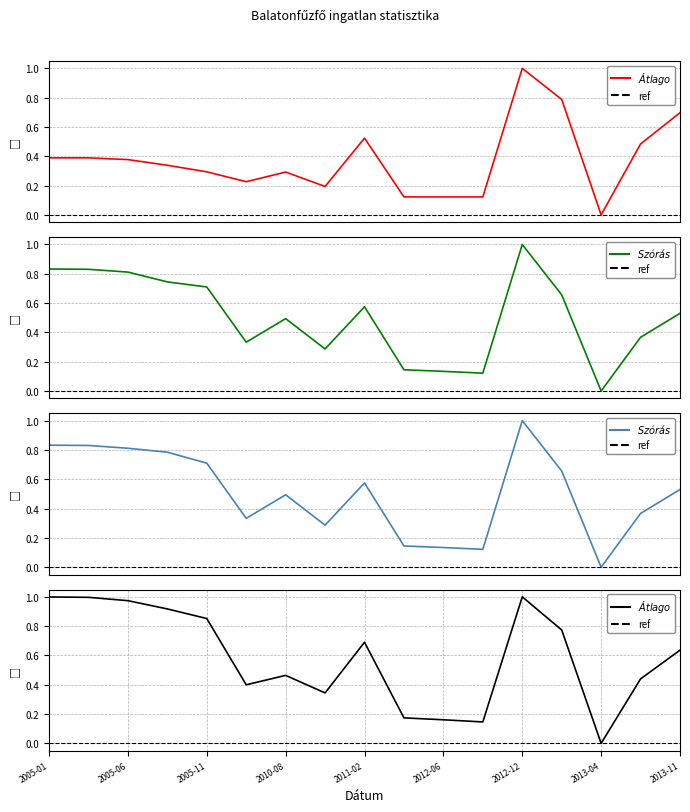

Reading left to right, list all the values displayed in this chart.

Átlagos négyzetméter ár: 2005-01=0.4	2005-03=0.4	2005-06=0.4	2005-09=0.3	2005-11=0.3	2010-05=0.2	2010-08=0.3	2010-11=0.2	2011-02=0.5	2012-03=0.1	2012-06=0.1	2012-09=0.1	2012-12=1.0	2013-02=0.8	2013-04=0.0	2013-09=0.5	2013-11=0.7
Szórás alsó határ: 2005-01=0.8	2005-03=0.8	2005-06=0.8	2005-09=0.7	2005-11=0.7	2010-05=0.3	2010-08=0.5	2010-11=0.3	2011-02=0.6	2012-03=0.1	2012-06=0.1	2012-09=0.1	2012-12=1.0	2013-02=0.7	2013-04=0.0	2013-09=0.4	2013-11=0.5
Szórás felső határ: 2005-01=0.8	2005-03=0.8	2005-06=0.8	2005-09=0.8	2005-11=0.7	2010-05=0.3	2010-08=0.5	2010-11=0.3	2011-02=0.6	2012-03=0.1	2012-06=0.1	2012-09=0.1	2012-12=1.0	2013-02=0.7	2013-04=0.0	2013-09=0.4	2013-11=0.5
Átlagos reál ár: 2005-01=1.0	2005-03=1.0	2005-06=1.0	2005-09=0.9	2005-11=0.9	2010-05=0.4	2010-08=0.5	2010-11=0.3	2011-02=0.7	2012-03=0.2	2012-06=0.2	2012-09=0.1	2012-12=1.0	2013-02=0.8	2013-04=0.0	2013-09=0.4	2013-11=0.6